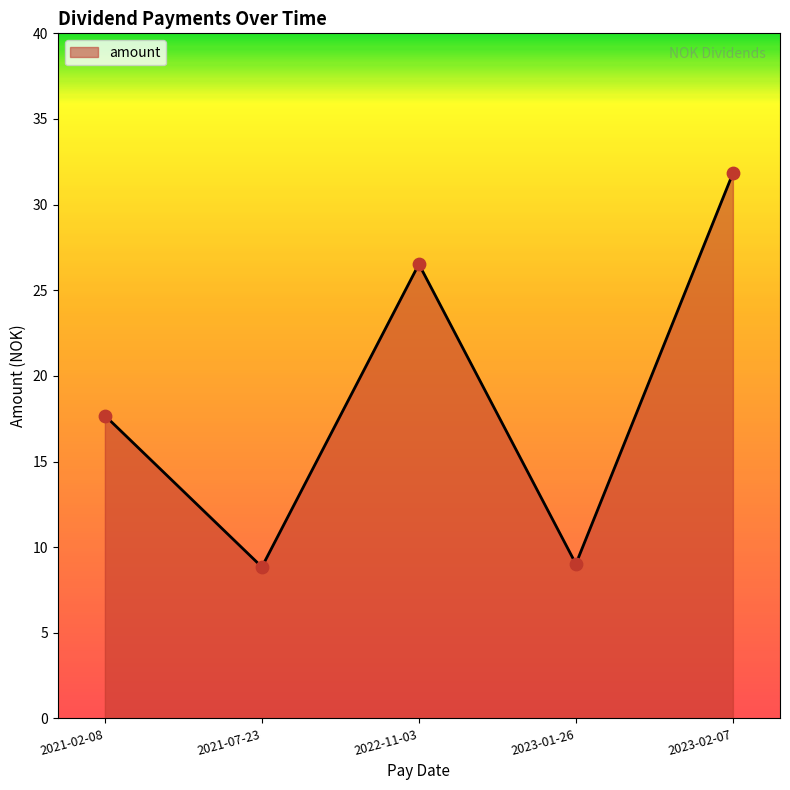

Between 2021-07-23 and 2023-02-07, which is larger?

2023-02-07